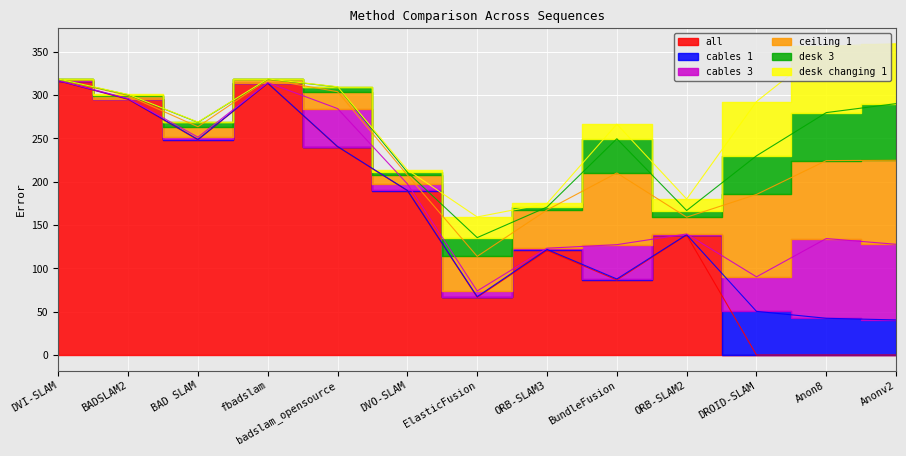

True or false: desk 3 and all cross at least once.

True